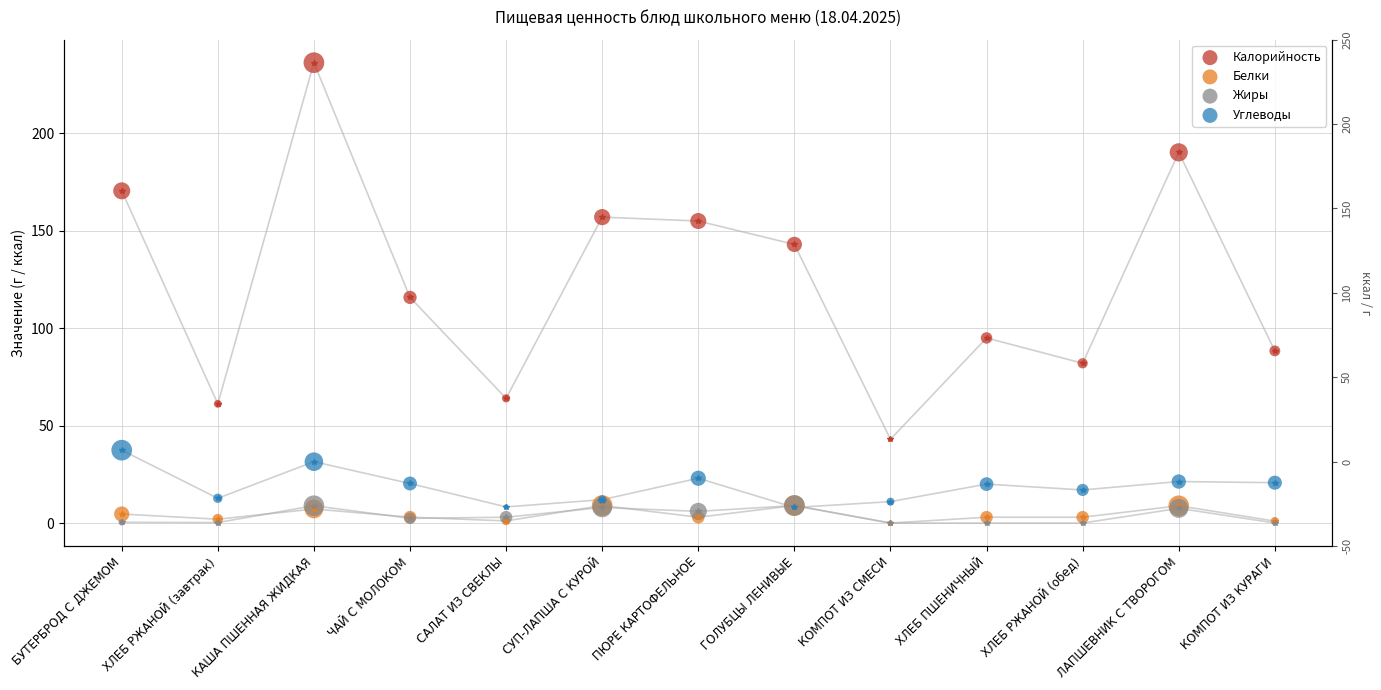

Which series contains the highest Y value?

Калорийность